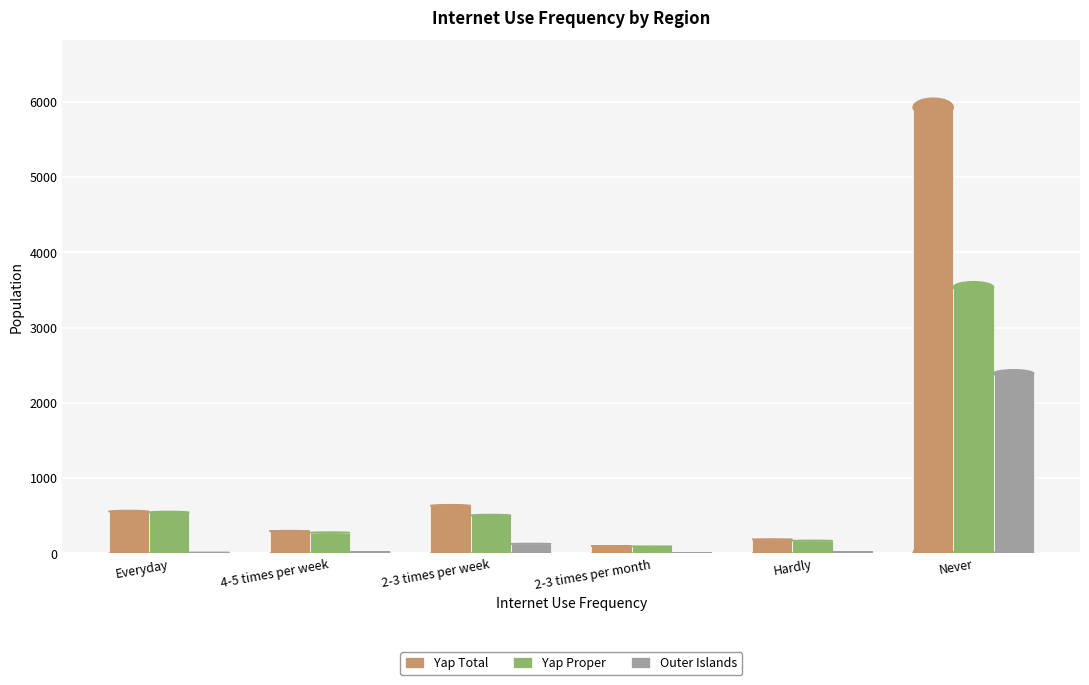

Which series has the largest total across all categories?

Yap Total